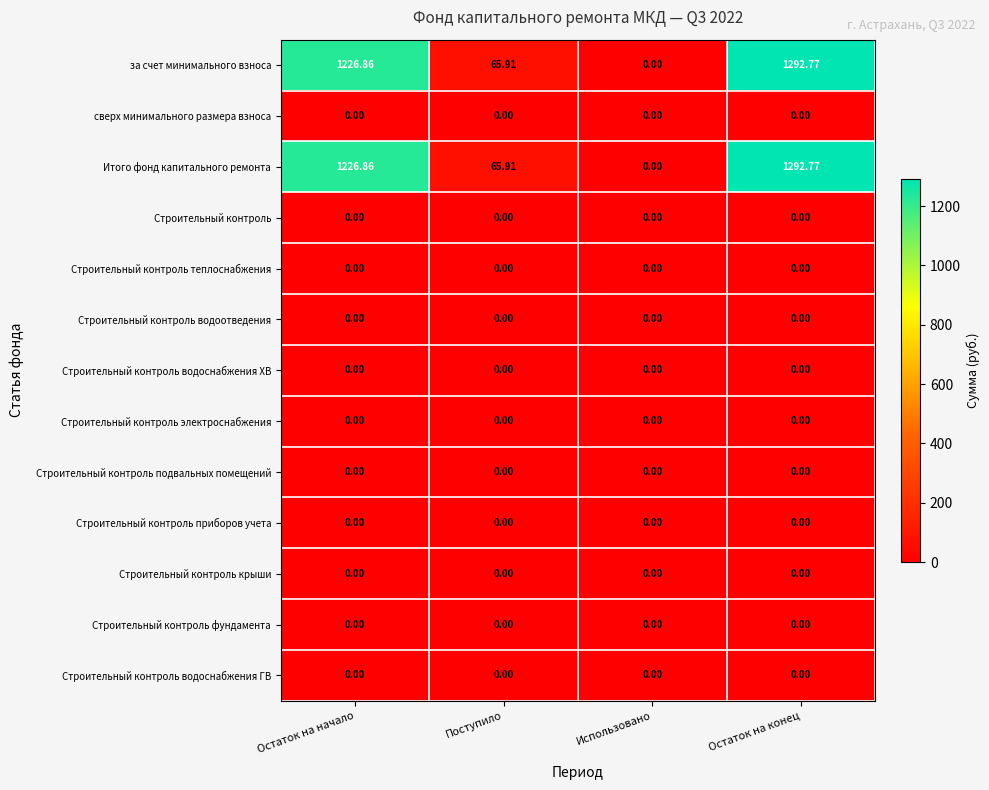

Which category has the highest value in the Итого фонд капитального ремонта series?

Остаток на конец